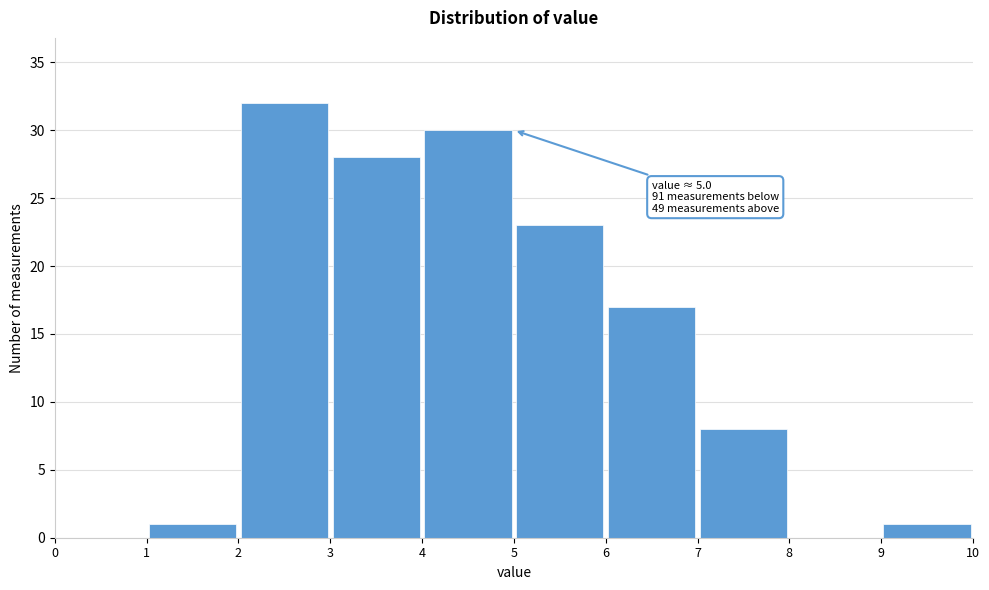

Which range on the x-axis has the tallest bar?

2 to 3